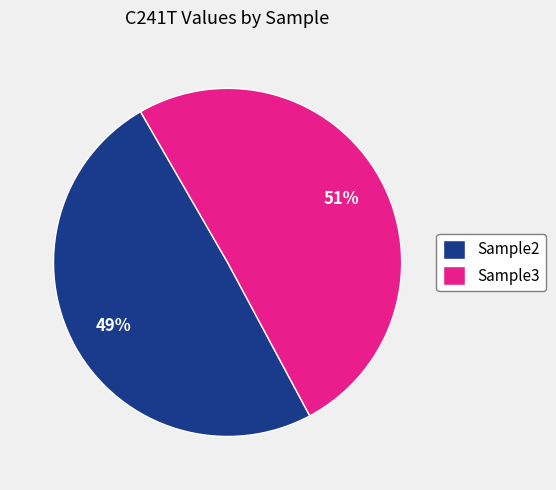

Do Sample3 and Sample2 together represent more than half of the pie?

Yes